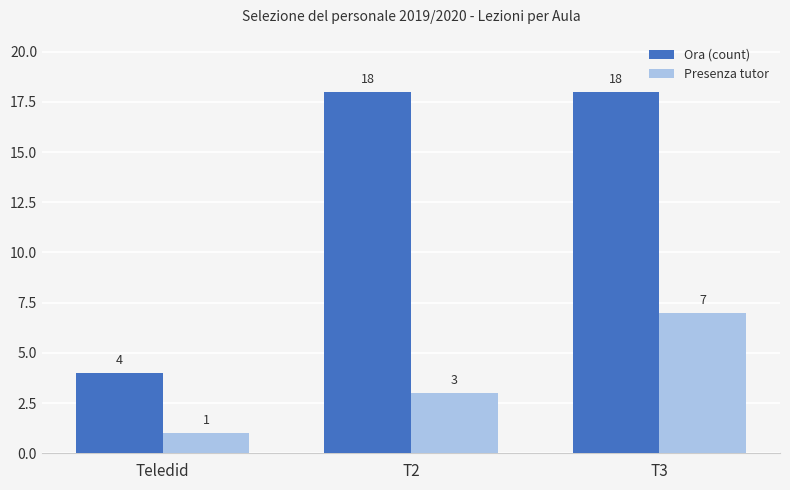

The value of Ora (count) at Teledid is 3. True or false?

False